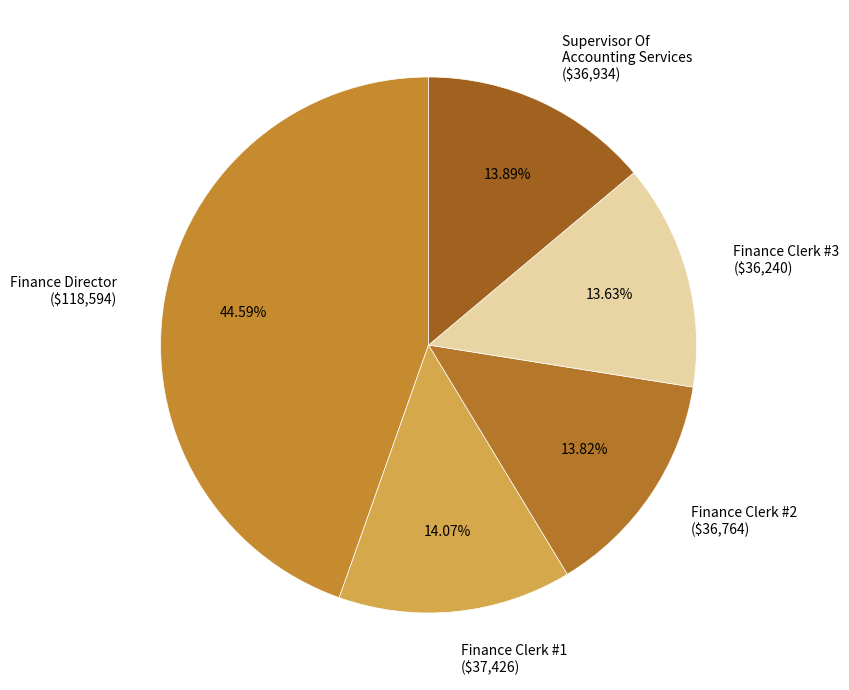

Is Finance Clerk #1 ($37,426) the majority of the pie?

No